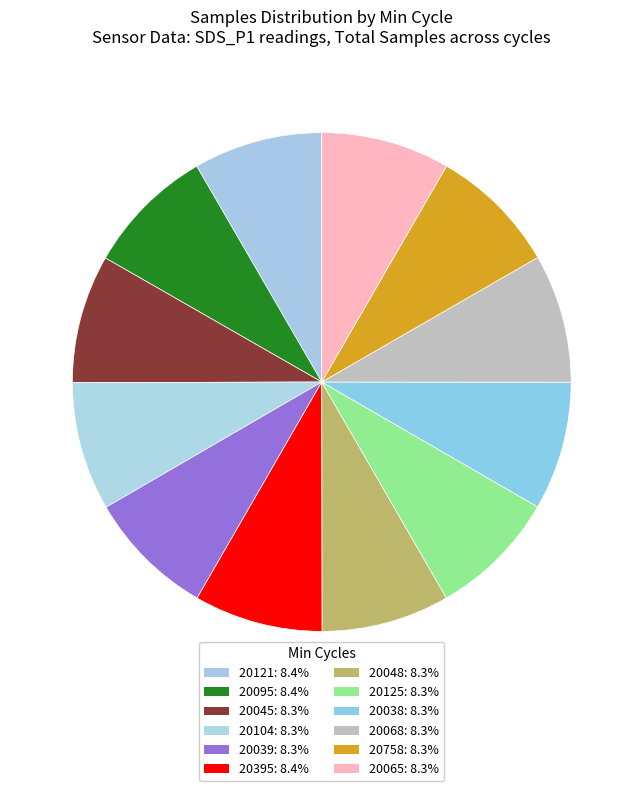

What is the largest slice in the pie chart?

20095